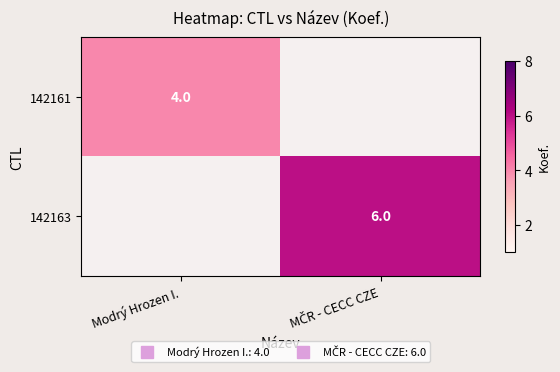

Which category has the highest value across all series?

MČR - CECC CZE